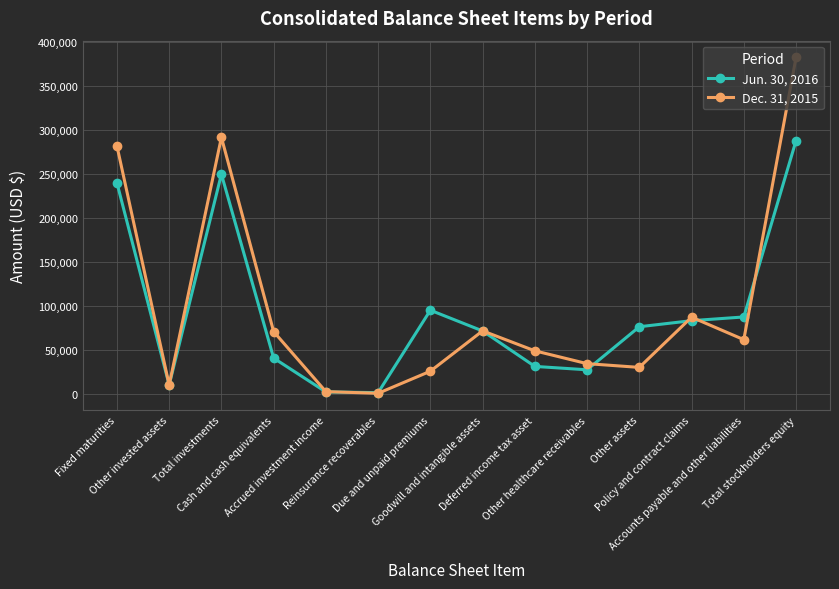

What is the difference between the maximum and minimum values in the Dec. 31, 2015 series?

381989